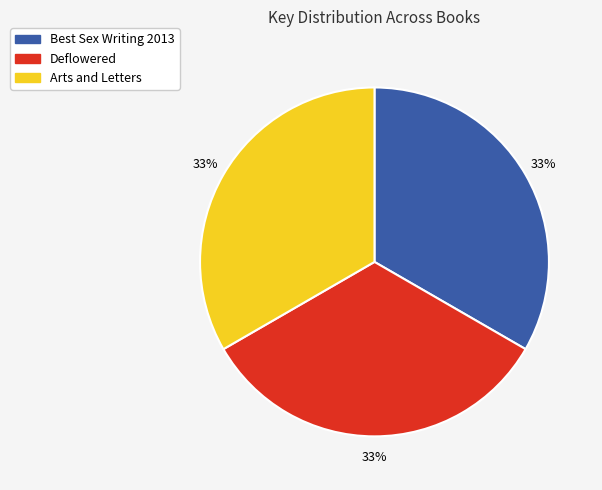

Is it true that Arts and Letters is 25% of the pie?

False